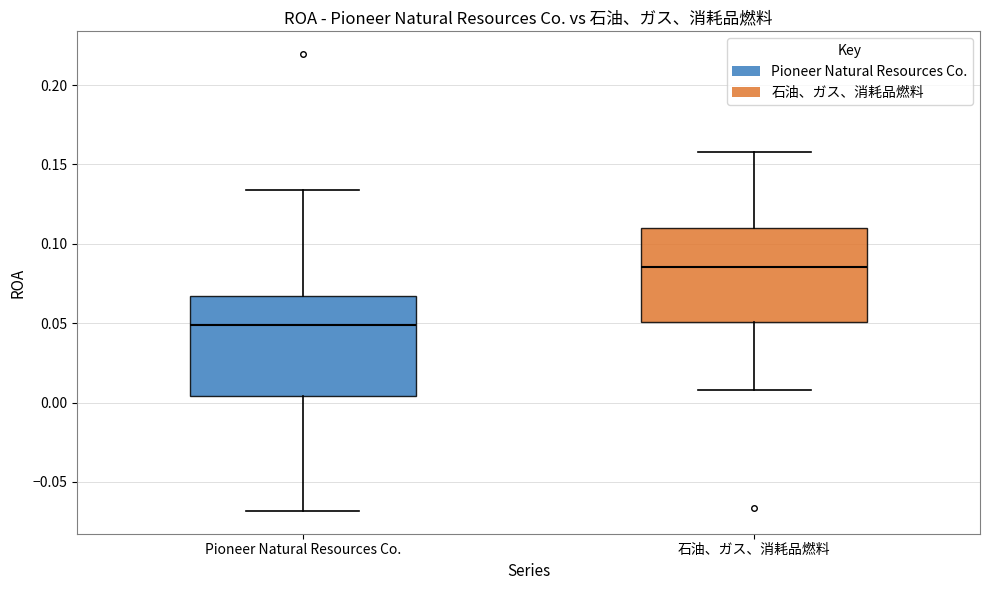

Which box has the lowest median line?

Pioneer Natural Resources Co.